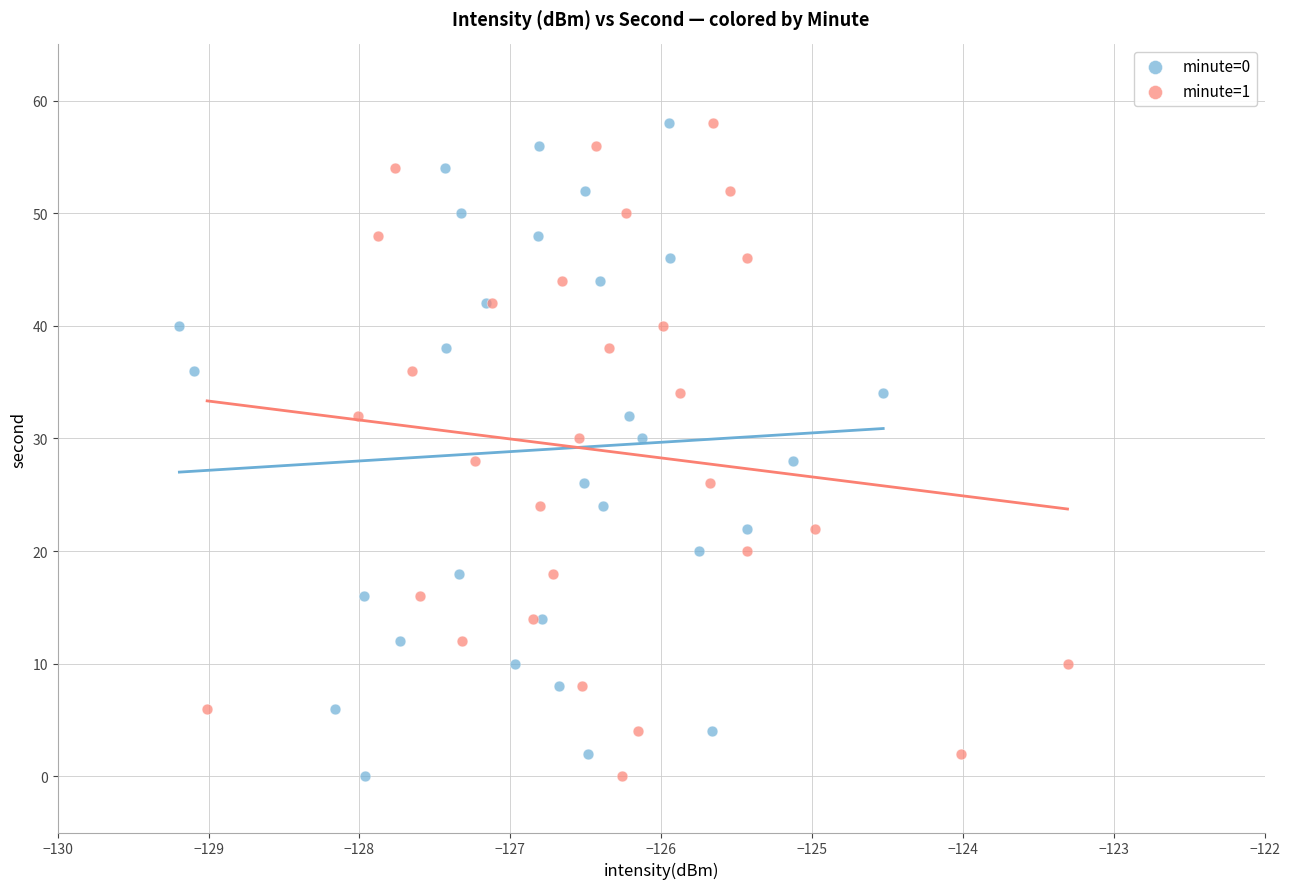

What are all the series names shown in the legend?

minute=0, minute=1